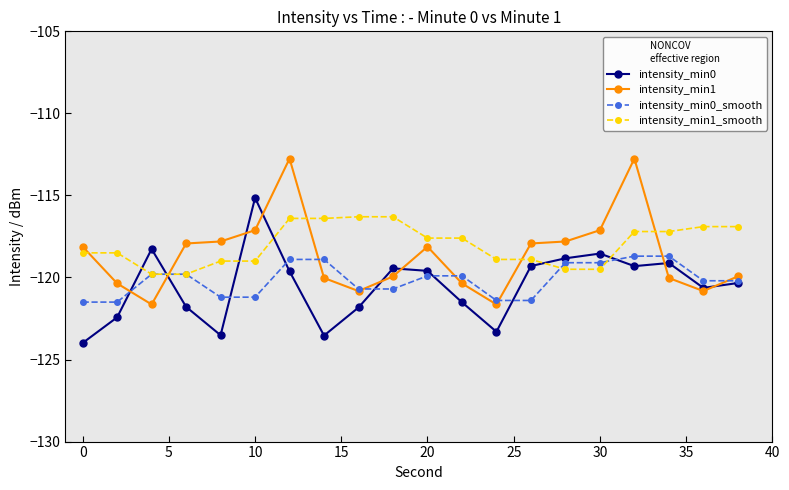

How many data points does each series have?

20